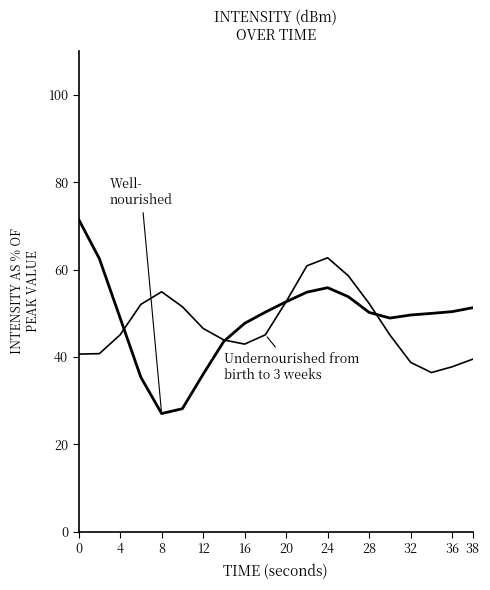

Does the chart have visible grid lines?

No